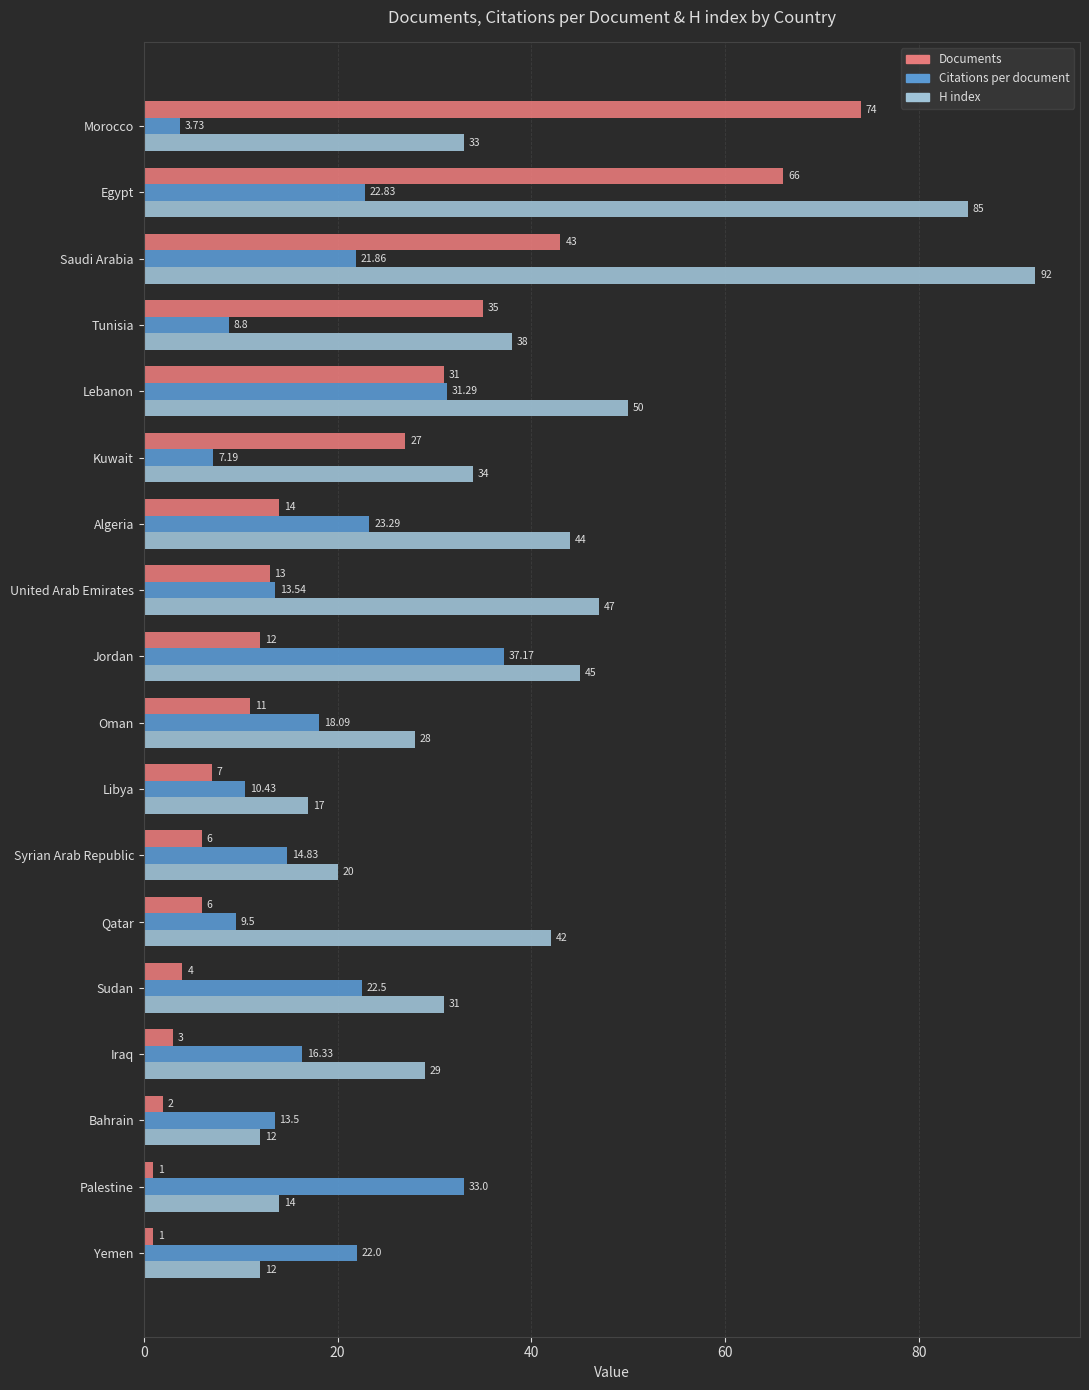

Which series has the widest spread of values?

H index